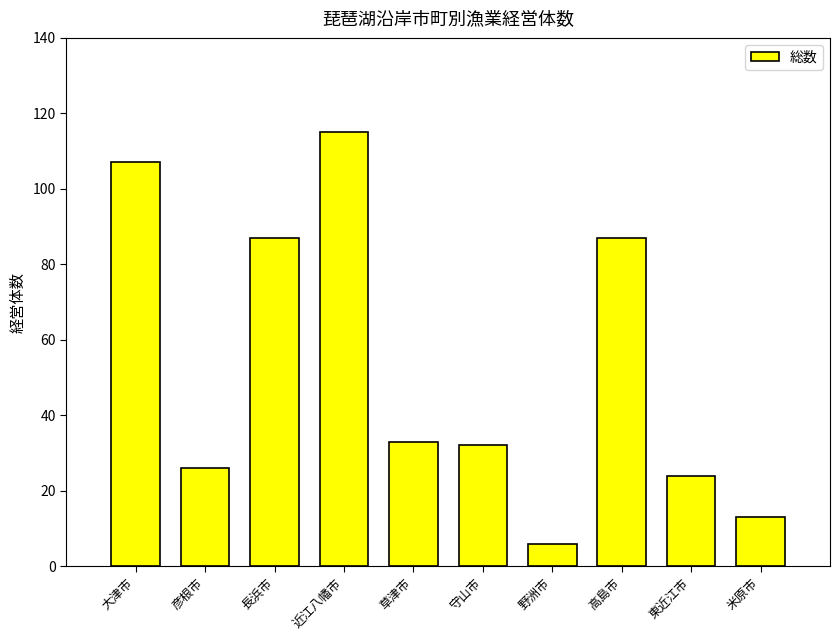

At which category does the chart reach its minimum across all series?

野洲市